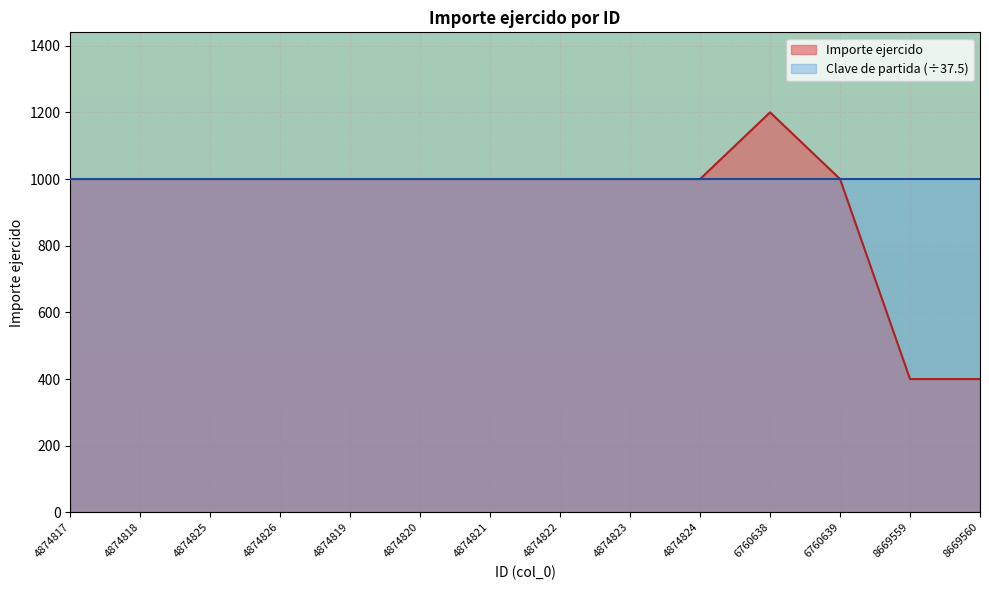

What is the smallest value displayed?

400.0